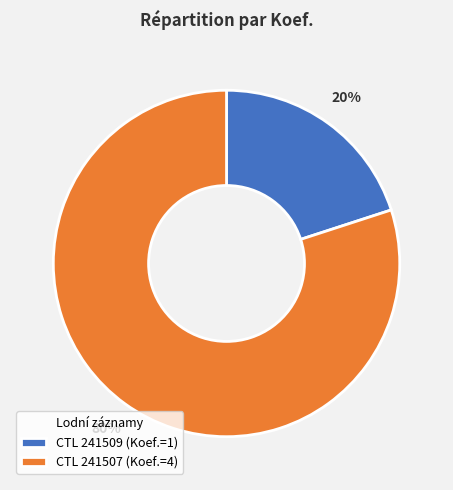

Do CTL 241507 (Koef.=4) and CTL 241509 (Koef.=1) together represent more than half of the pie?

Yes